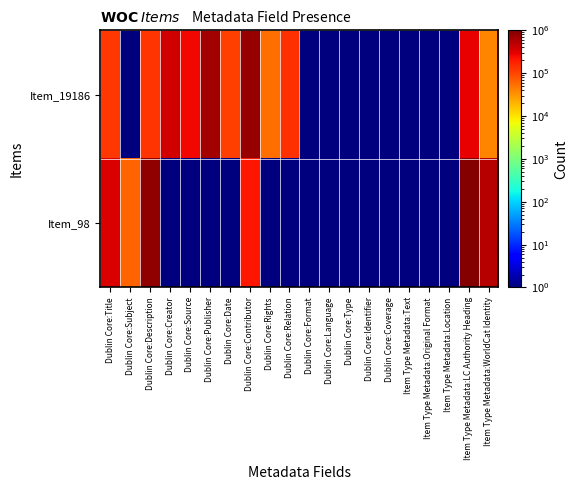

At which category is the sum across all series the highest?

Item Type Metadata:LC Authority Heading